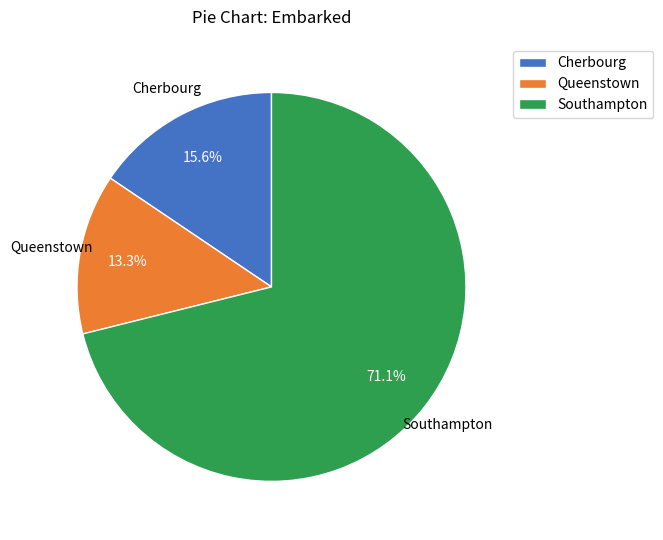

Is there a majority slice in this chart?

Yes